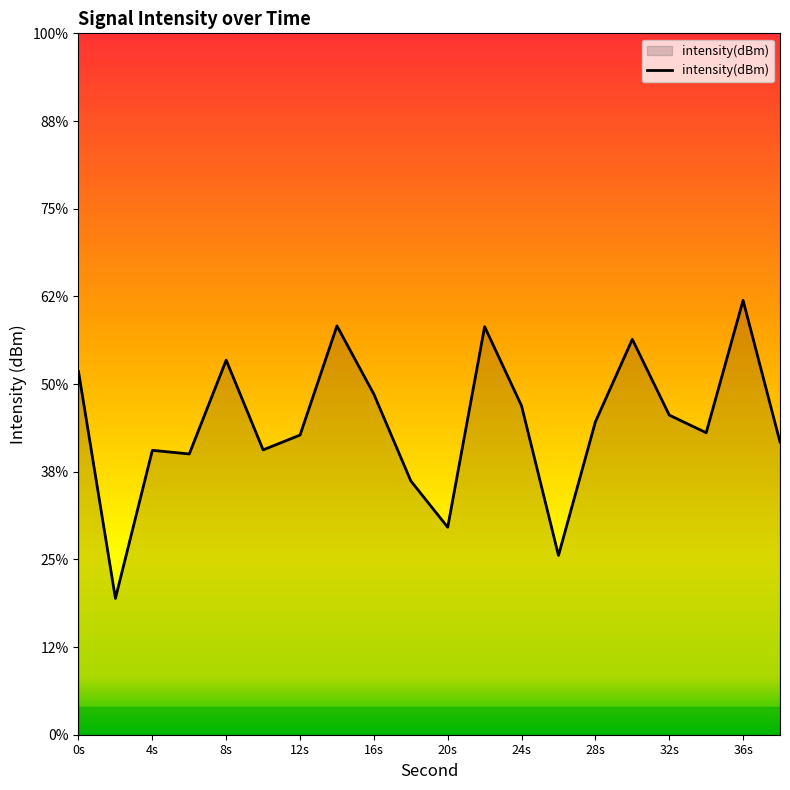

At which category does the data reach its first local peak?

4s